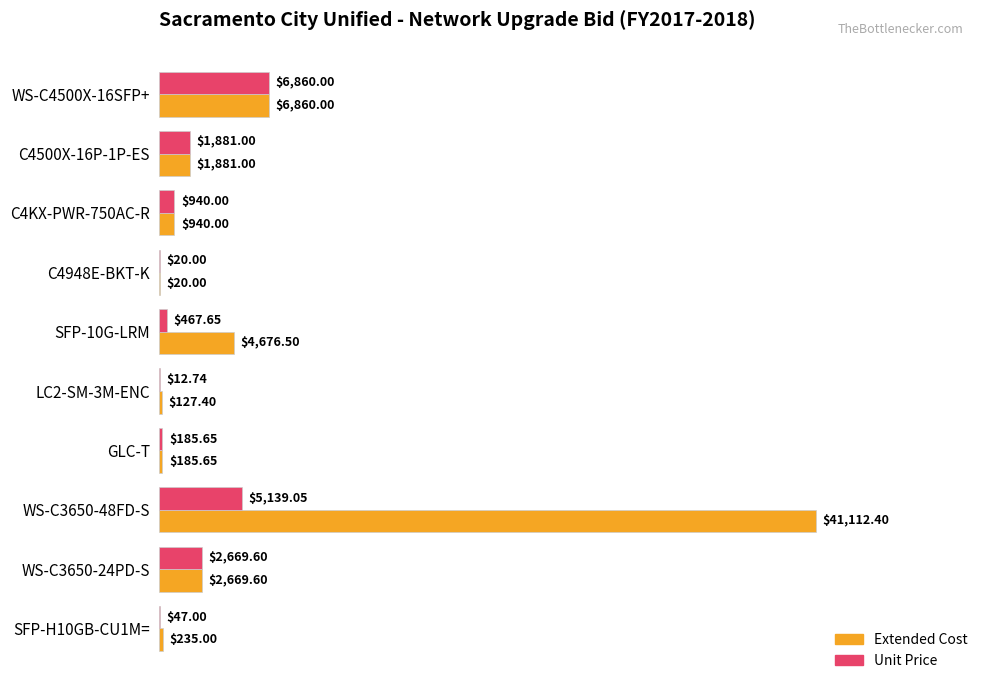

What is the sum of all Unit Price values?

18222.7